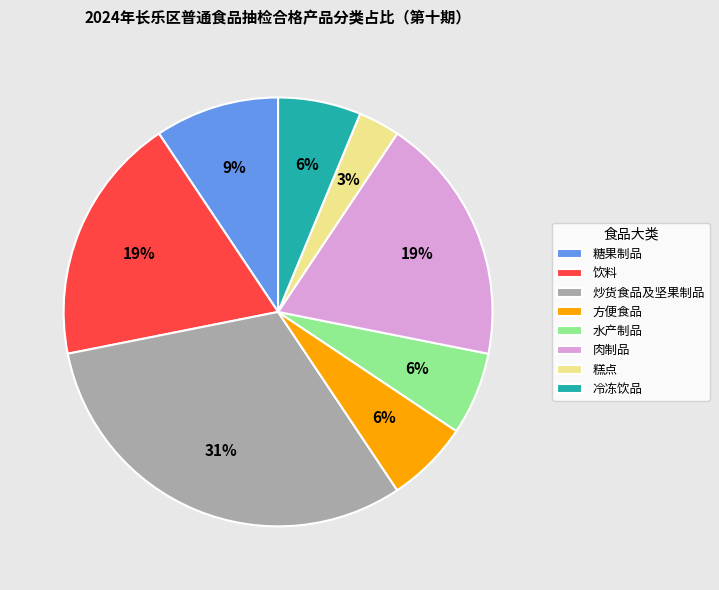

How many segments does this pie chart have?

8